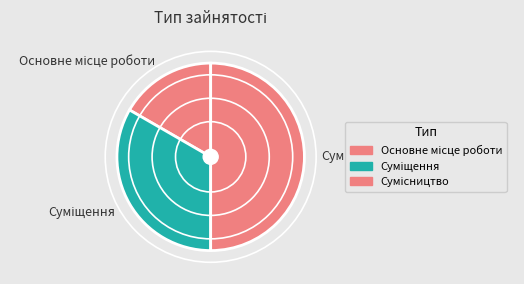

How many slices are in this pie chart?

3